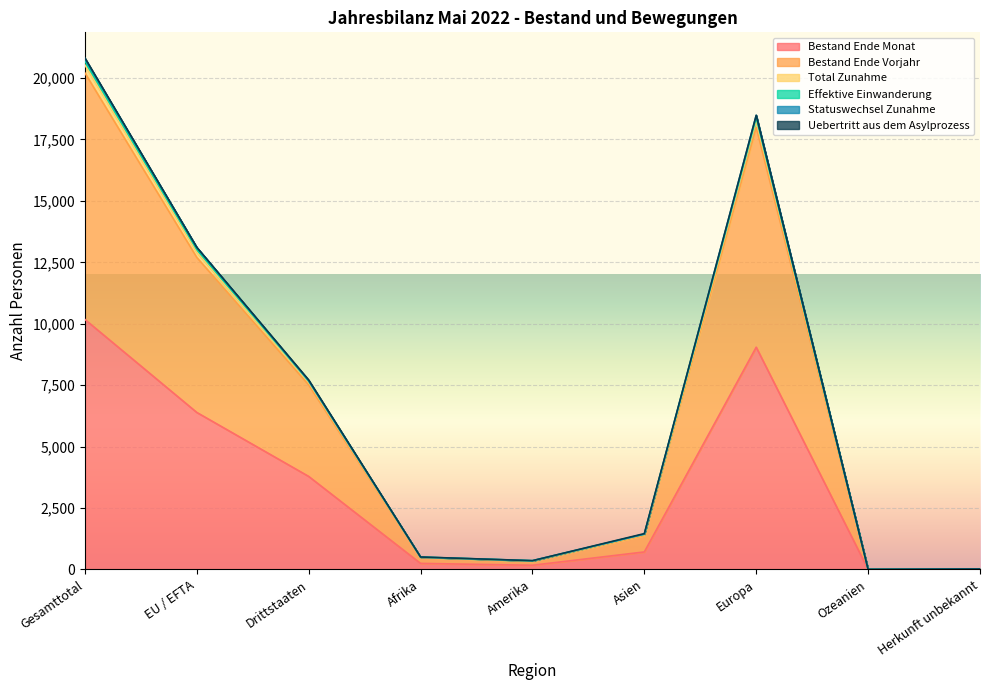

Does the chart display data point markers on the line(s)?

No